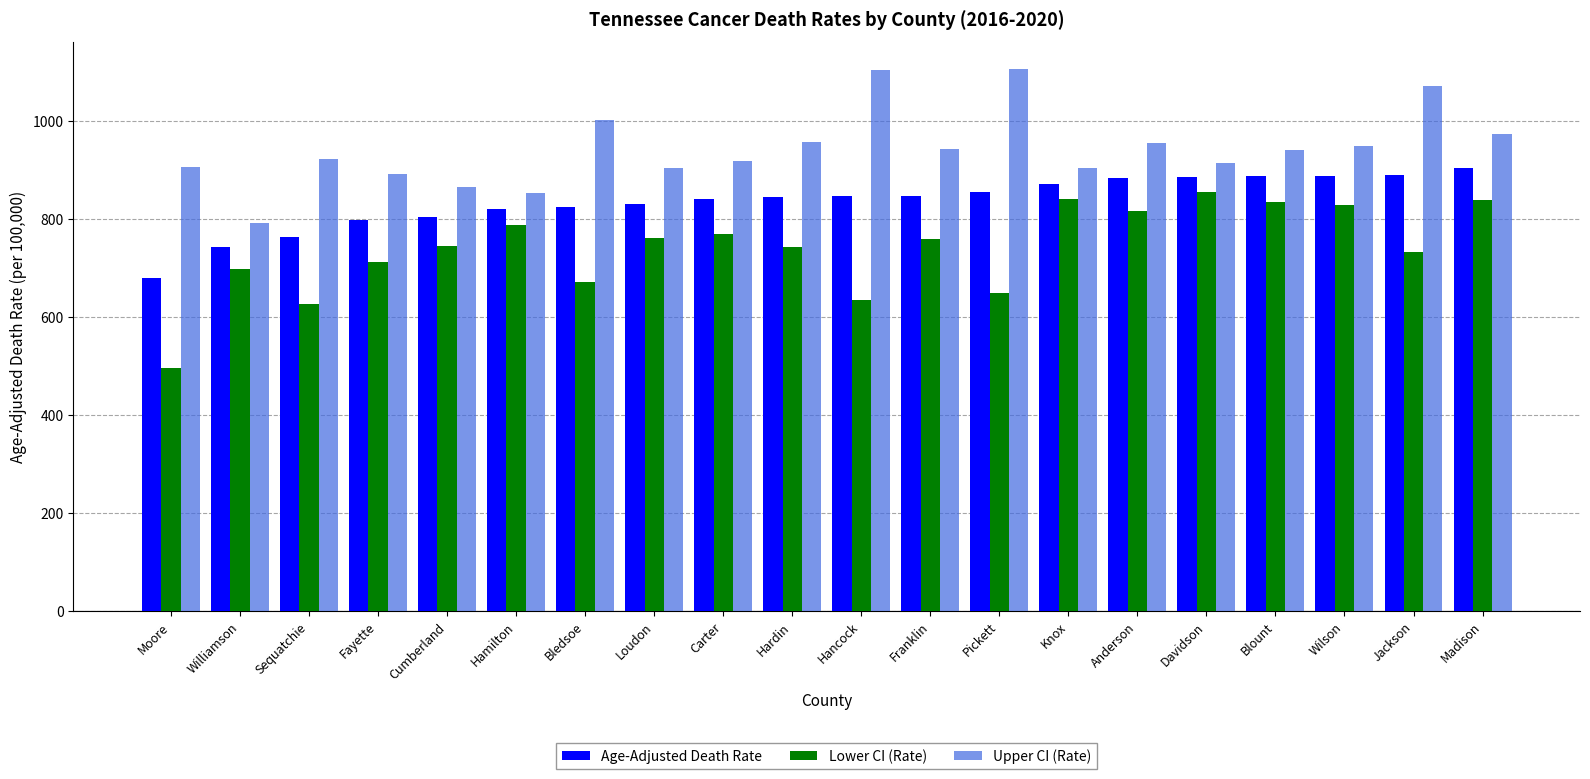

What is the difference between the Upper CI (Rate) values at Fayette and Hardin?

66.0